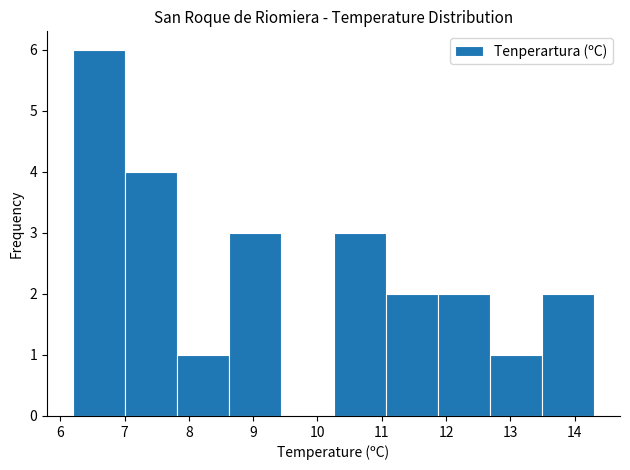

Over which range of the x-axis is the bar tallest?

6.20 to 7.01